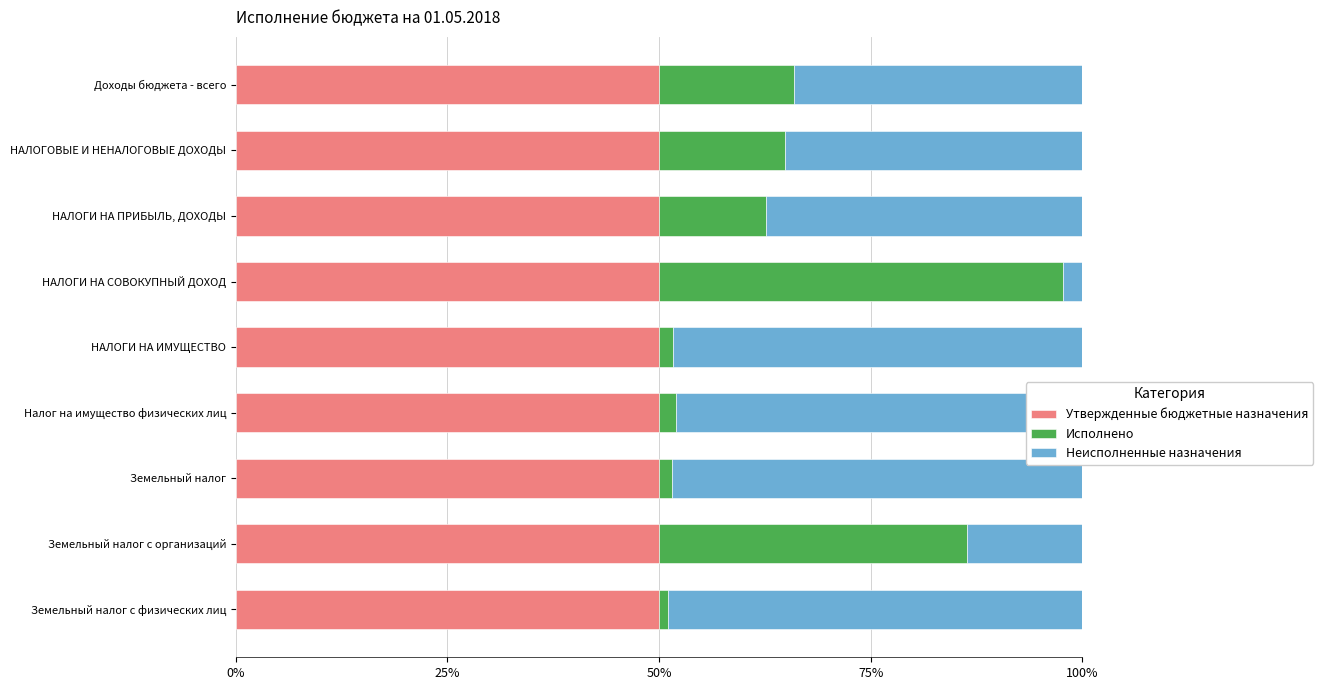

What is the minimum value for Утвержденные бюджетные назначения?

50.0